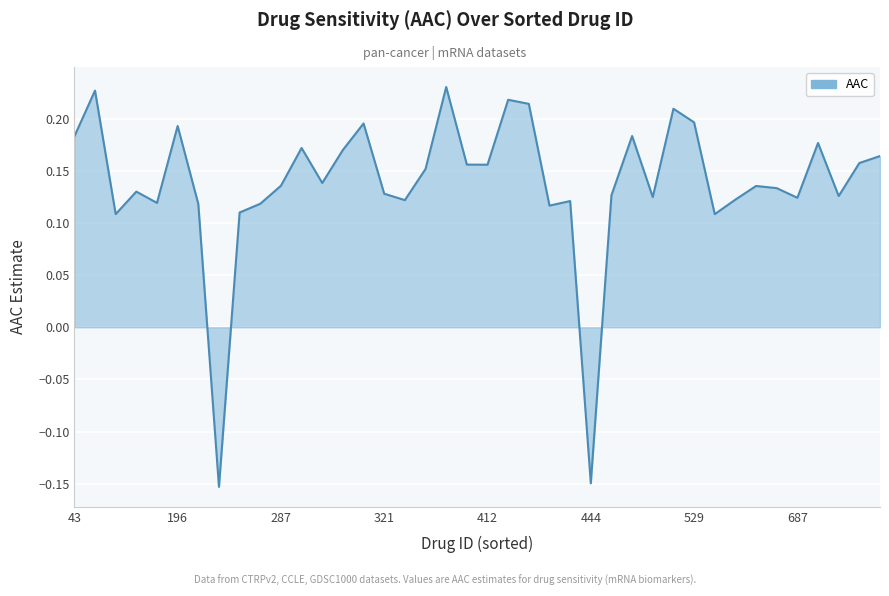

What is the maximum value shown in the chart?

0.2